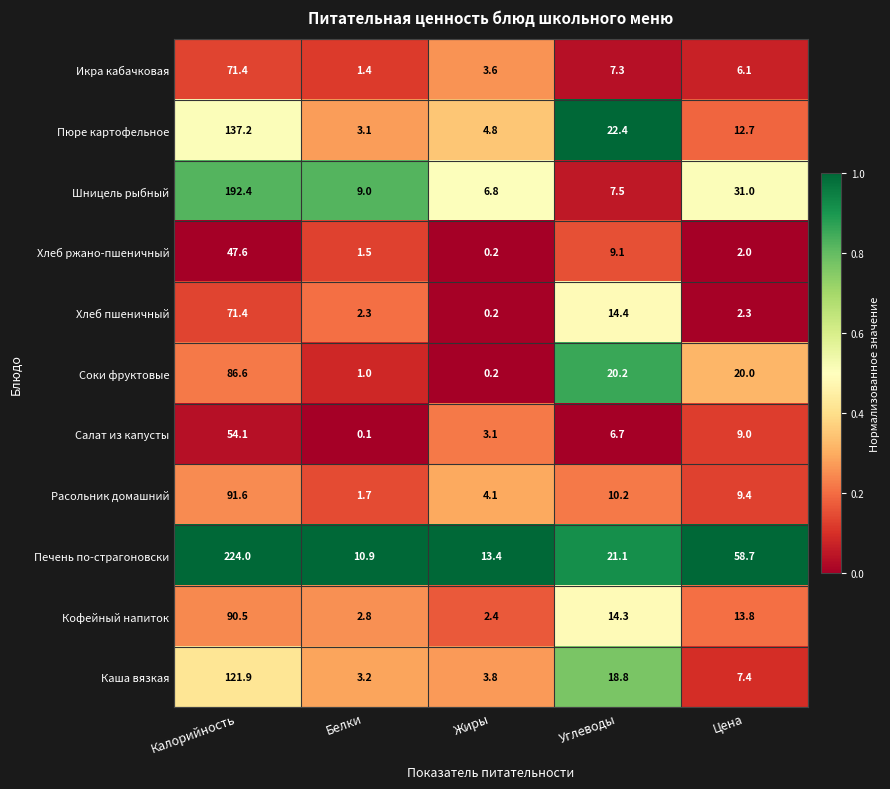

What is the average value of the Расольник домашний series?

23.4